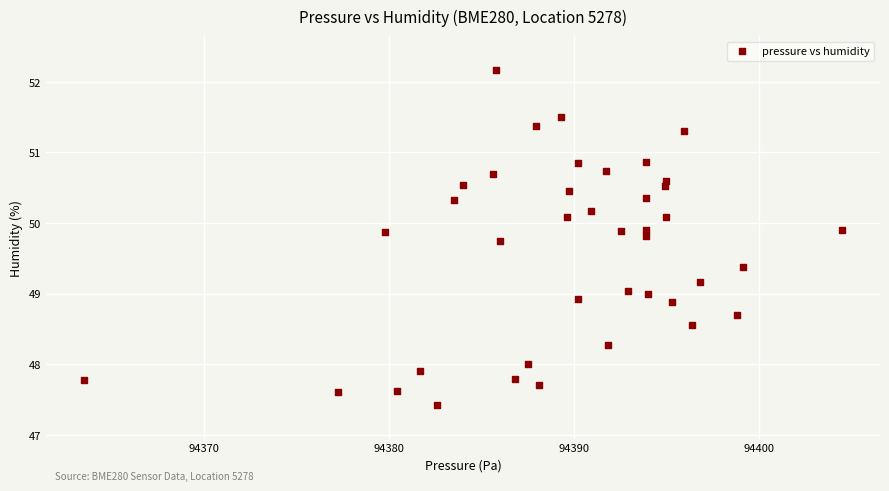

What is the range of X values (max minus min)?

41.0